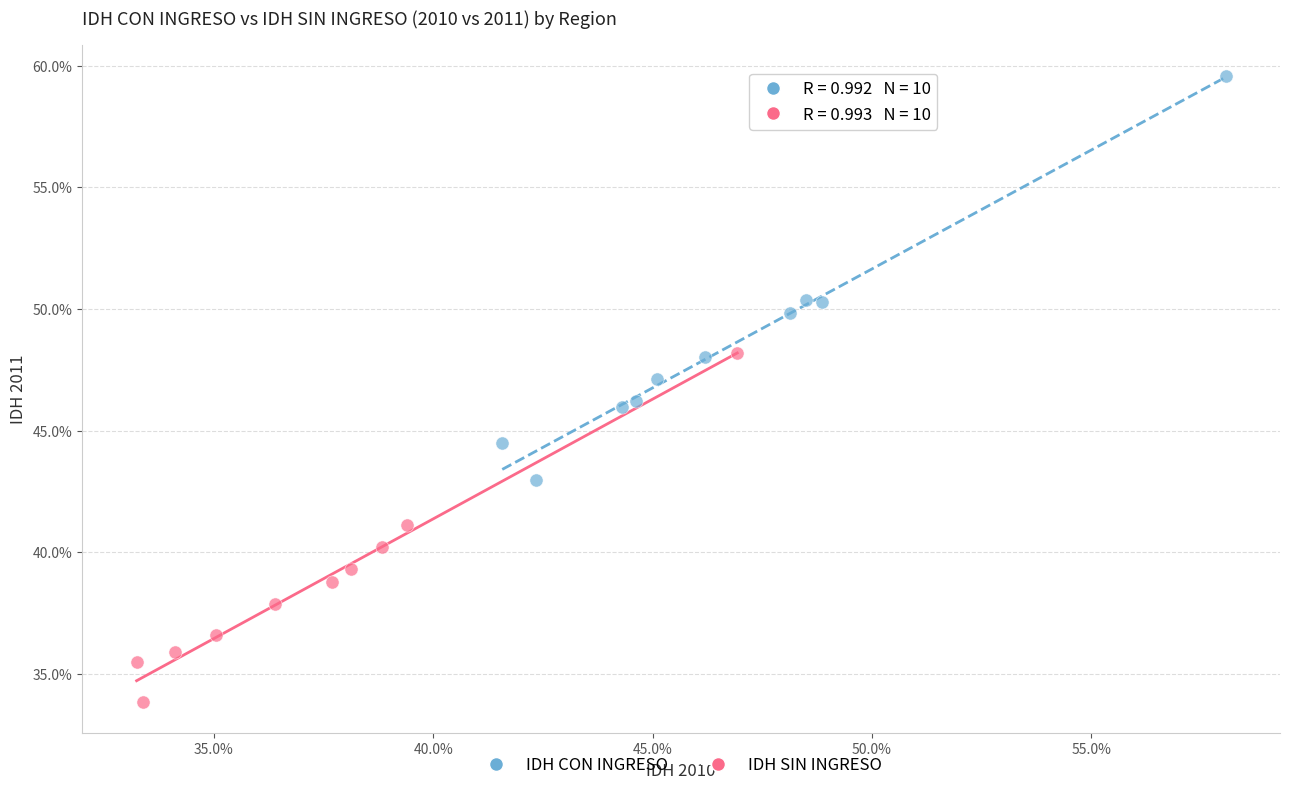

What are all the series names shown in the legend?

IDH CON INGRESO, IDH SIN INGRESO